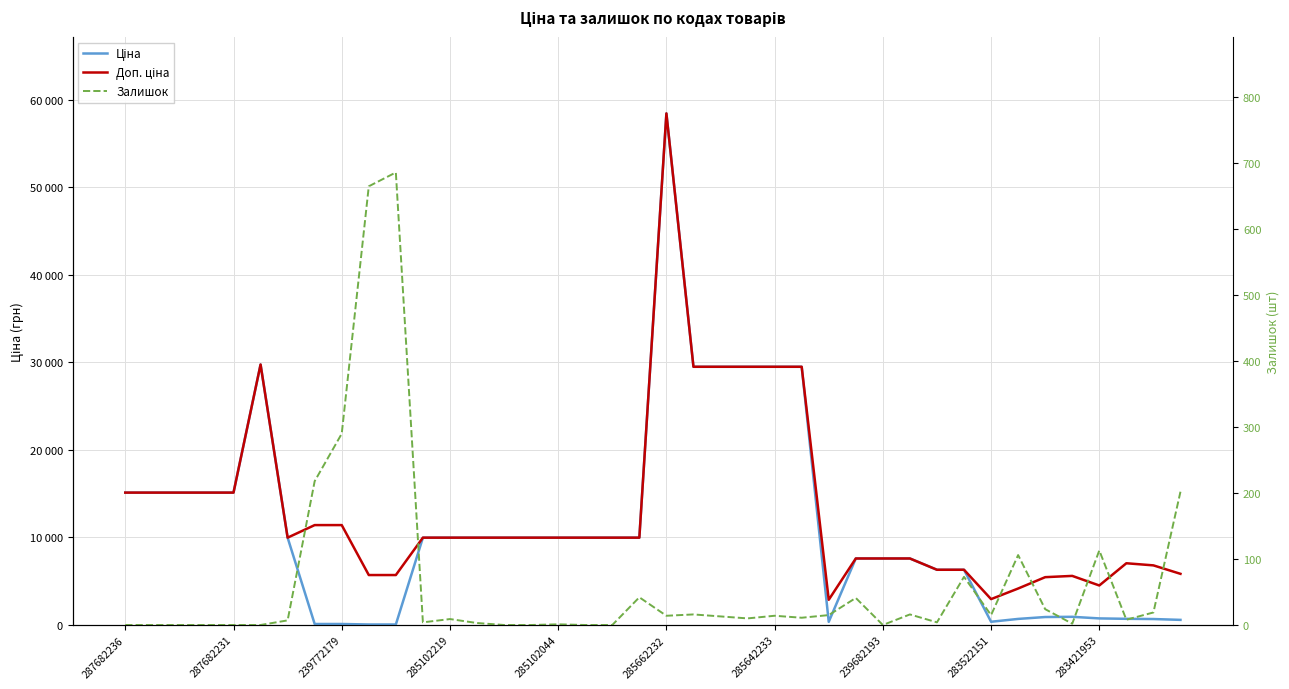

List the series in order of their peak value, highest first.

Ціна, Доп. ціна, Залишок